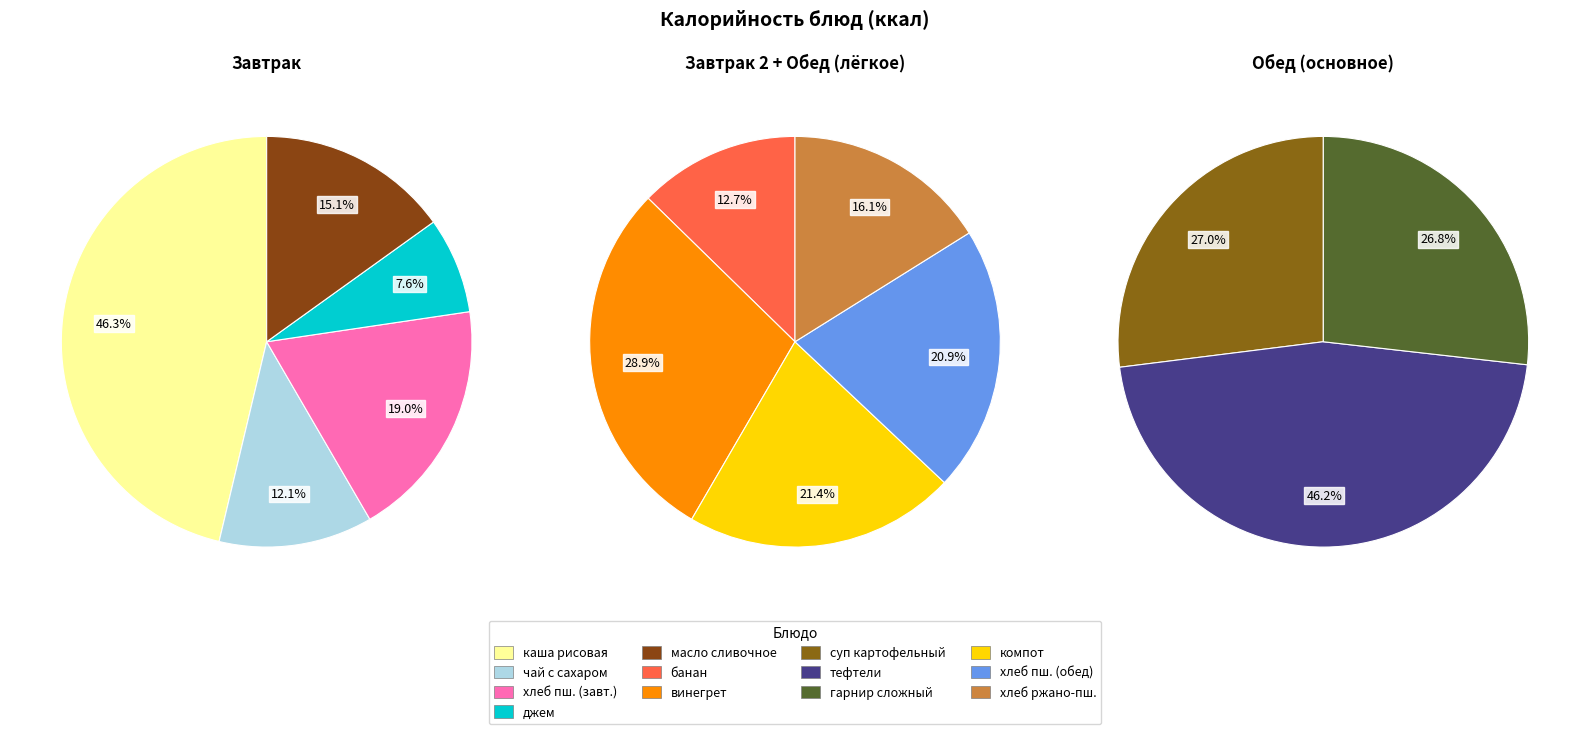

Is there a majority slice in this chart?

No